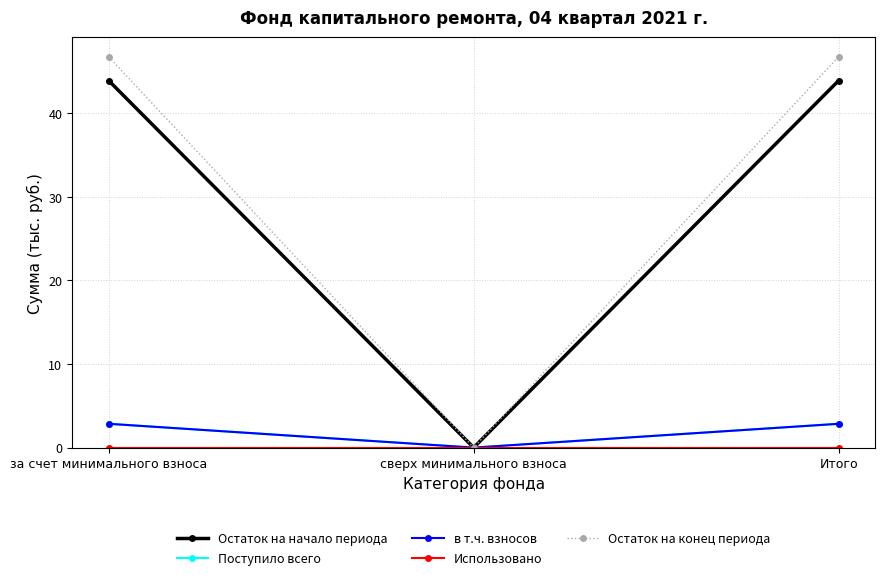

Between за счет минимального взноса and Итого, which series saw the biggest shift?

Остаток на начало периода